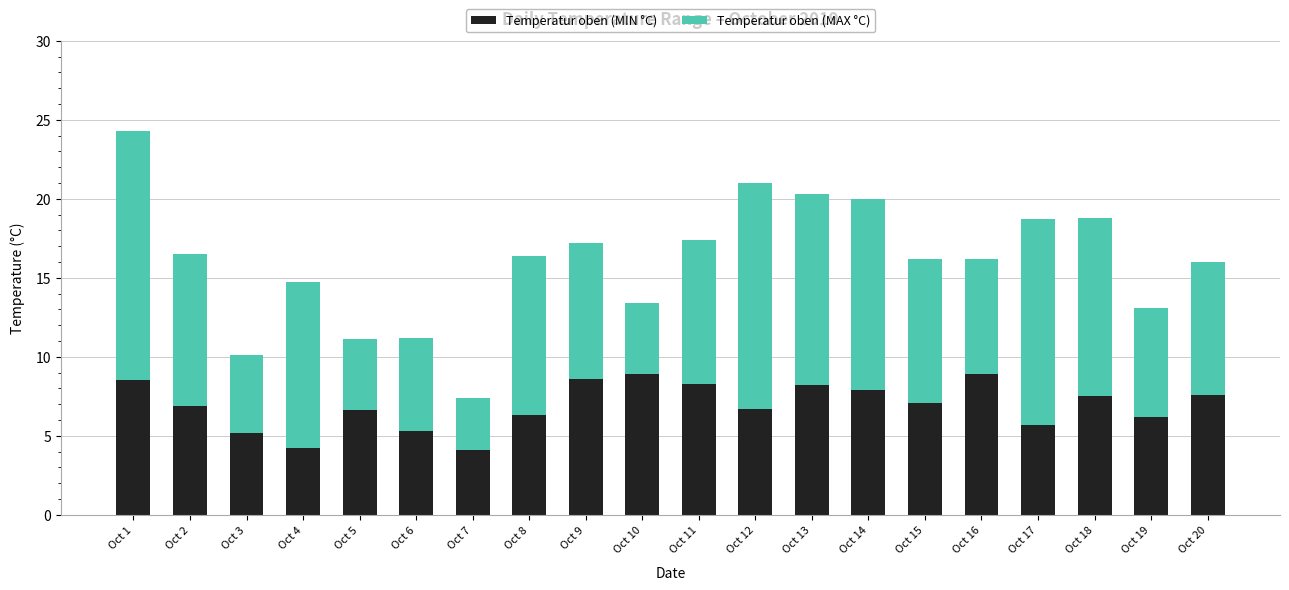

What is the total value across all series at Oct 1?

24.3